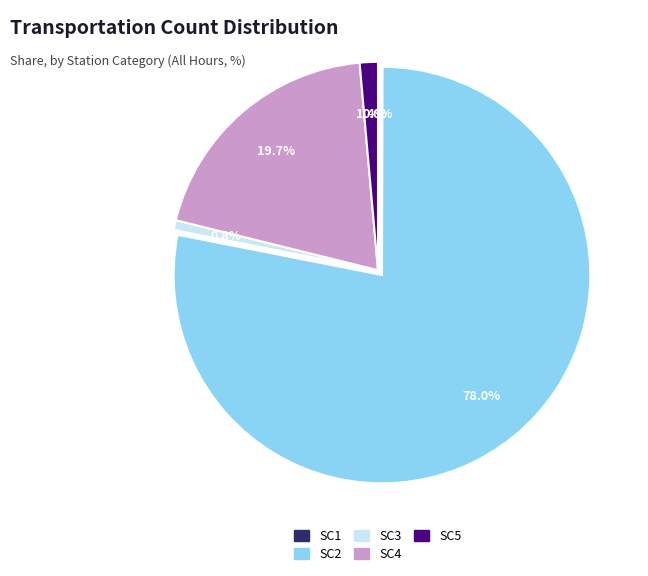

What percentage do SC3 and SC4 together represent?

20.5%